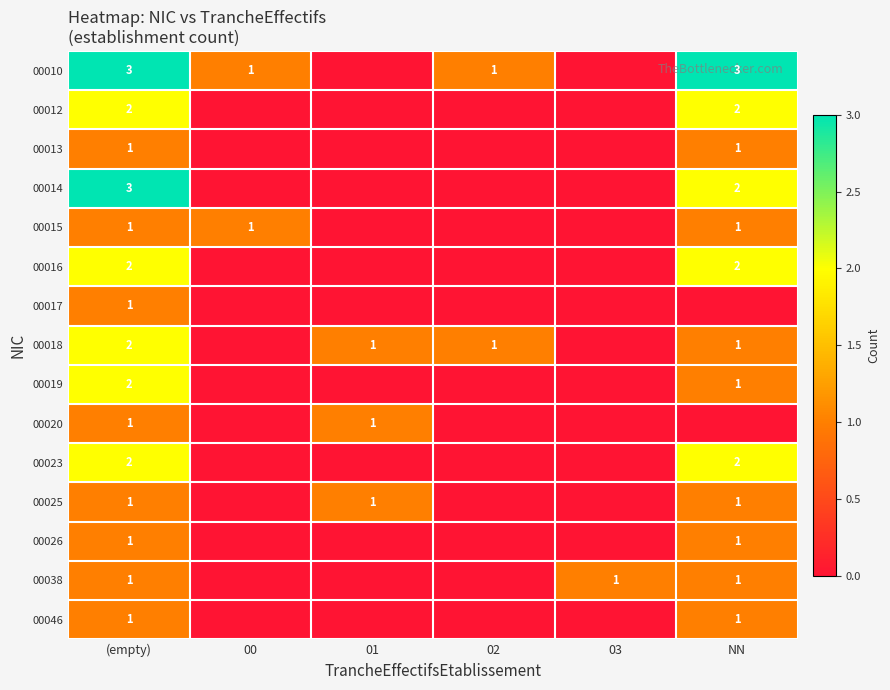

The 00038 series shows 1 at NN. True or false?

True